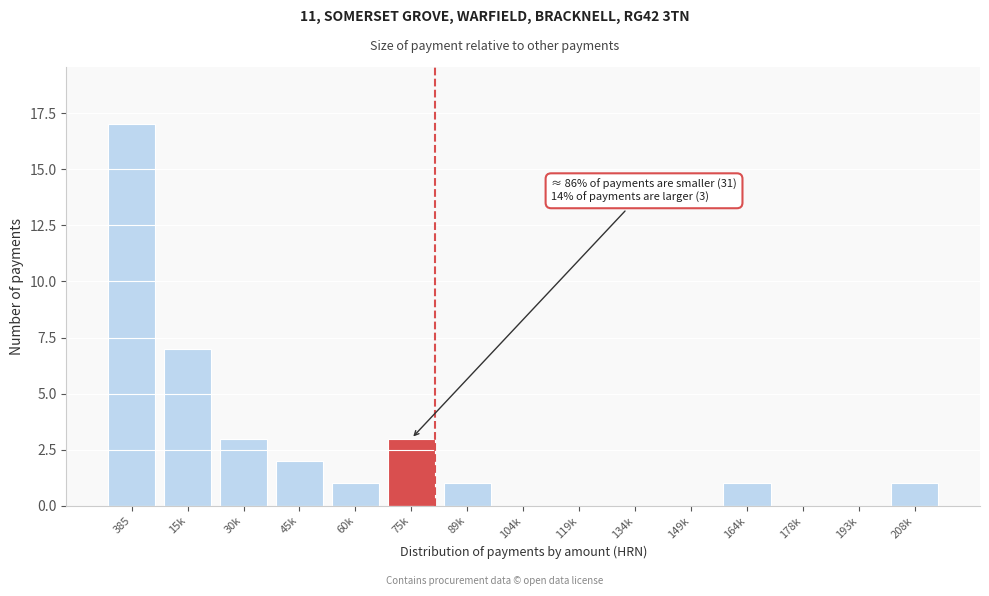

Reading left to right, transcribe all the data shown in this chart.

385=17	15k=7	30k=3	45k=2	60k=1	75k=3	89k=1	104k=0	119k=0	134k=0	149k=0	164k=1	178k=0	193k=0	208k=1